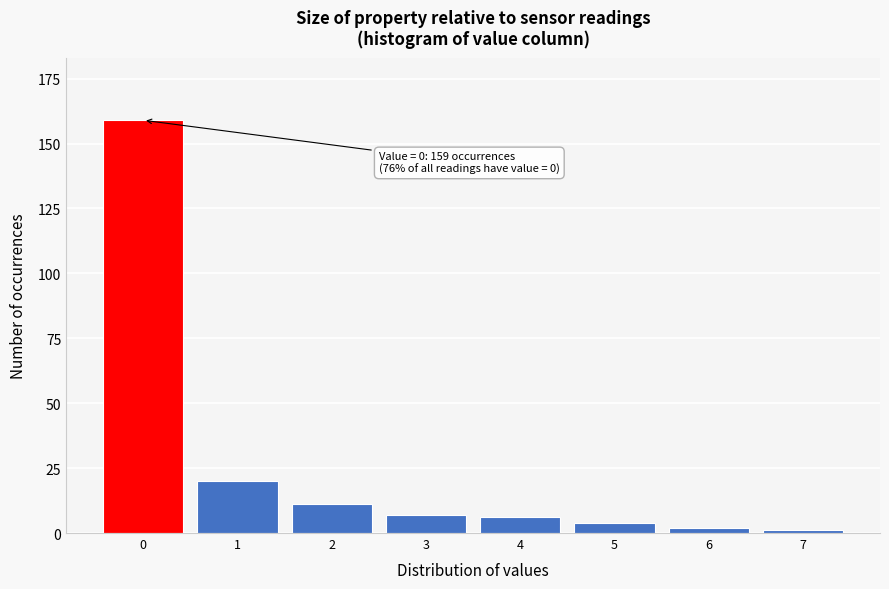

Reading left to right, transcribe all the data shown in this chart.

0=159	1=20	2=11	3=7	4=6	5=4	6=2	7=1